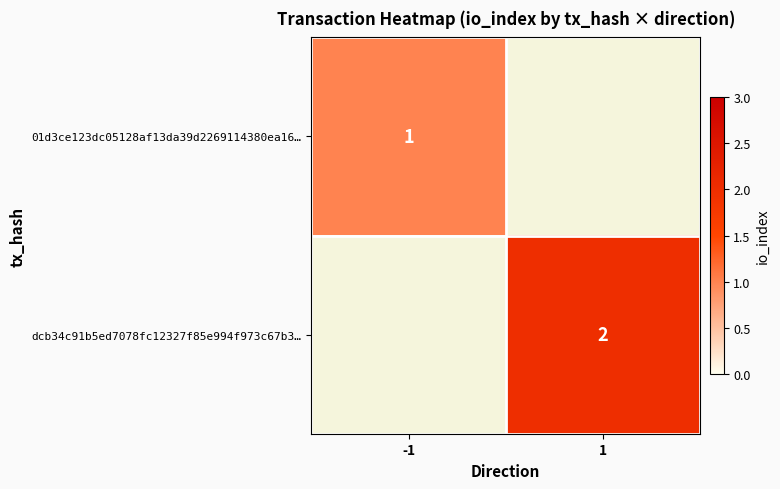

How many series are shown in this chart?

2